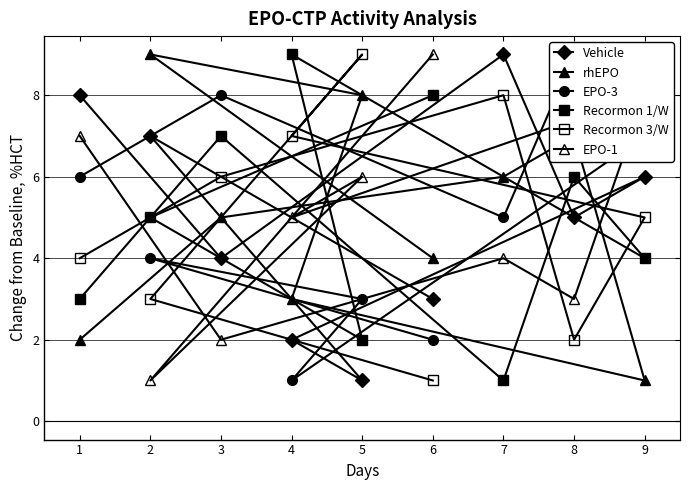

The value of Recormon 1/W at 9 is 4. True or false?

True